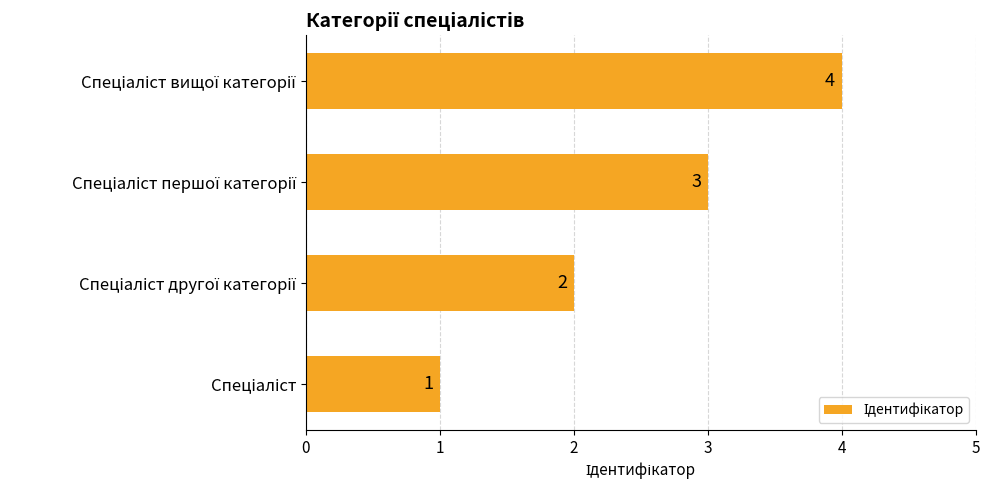

What is the maximum value shown in the chart?

4